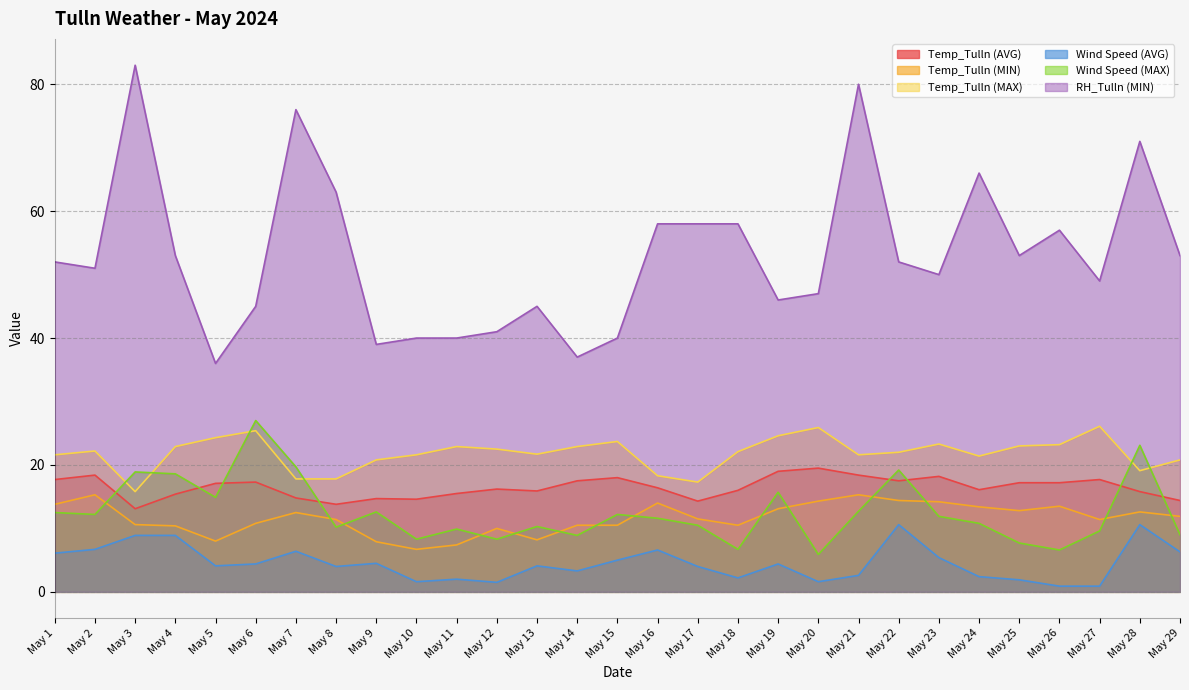

At May 17, list the series in order from largest to smallest.

RH_Tulln (MIN), Temp_Tulln (MAX), Temp_Tulln (AVG), Temp_Tulln (MIN), Wind Speed (MAX), Wind Speed (AVG)